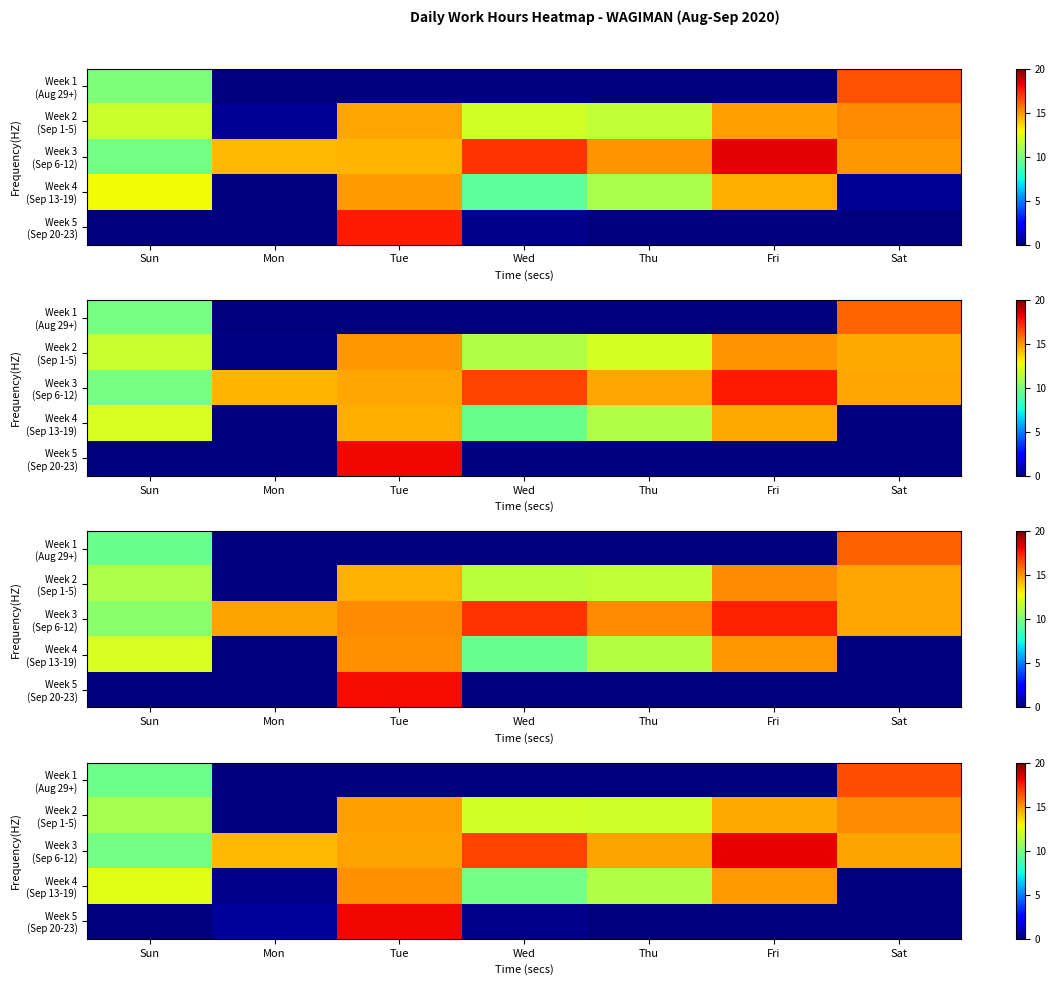

Which label corresponds to the smallest value in the chart?

Mon